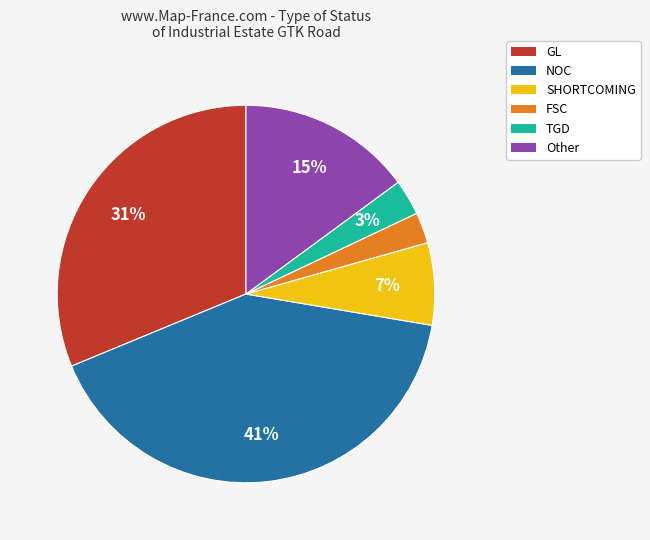

Which has a higher value, Other or SHORTCOMING?

Other